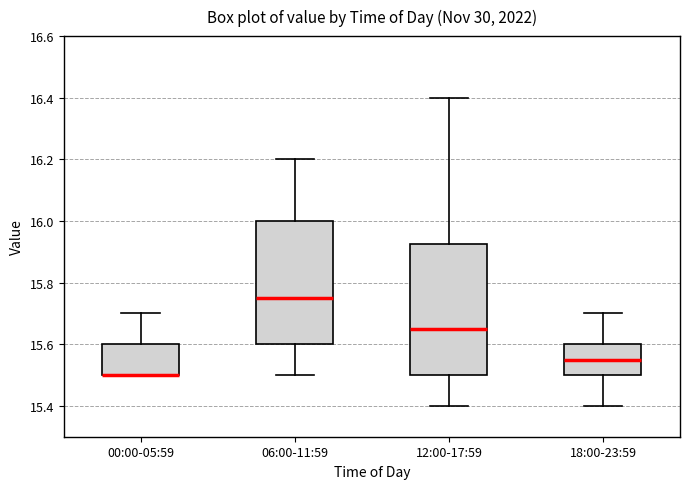

Reading left to right, transcribe this box plot: for each box, give where its median line is, the range the box spans, and where its two whiskers end, as read against the y-axis. The values are not printed on the chart, so give them approximately, as read against the axis.

00:00-05:59: median 15.50 (drawn on the box's lower edge), box 15.50 to 15.60, whiskers 15.50 to 15.70
06:00-11:59: median 15.76, box 15.60 to 16.00, whiskers 15.50 to 16.20
12:00-17:59: median 15.66, box 15.50 to 15.92, whiskers 15.40 to 16.40
18:00-23:59: median 15.56, box 15.50 to 15.60, whiskers 15.40 to 15.70